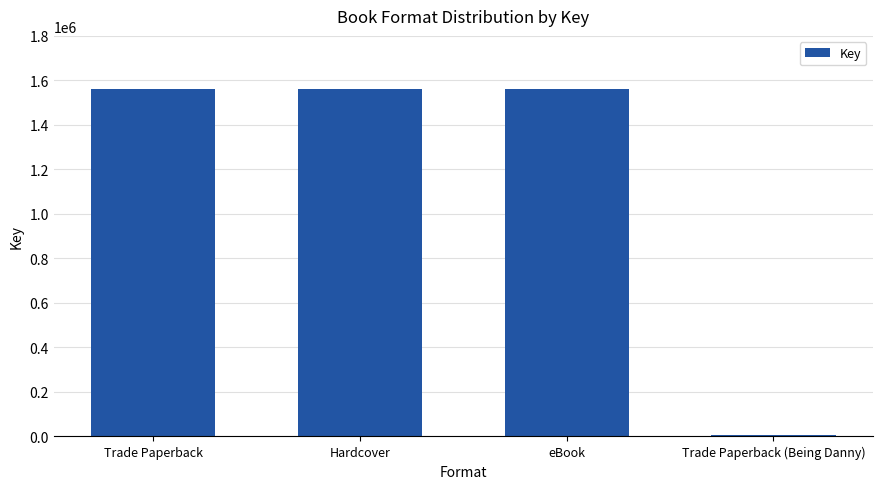

What is the maximum value shown in the chart?

1563115